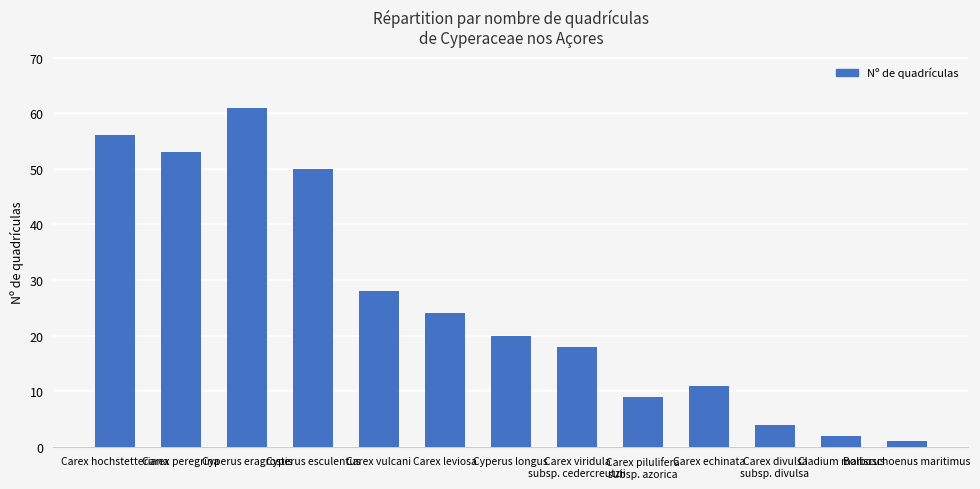

What is the smallest value displayed?

1